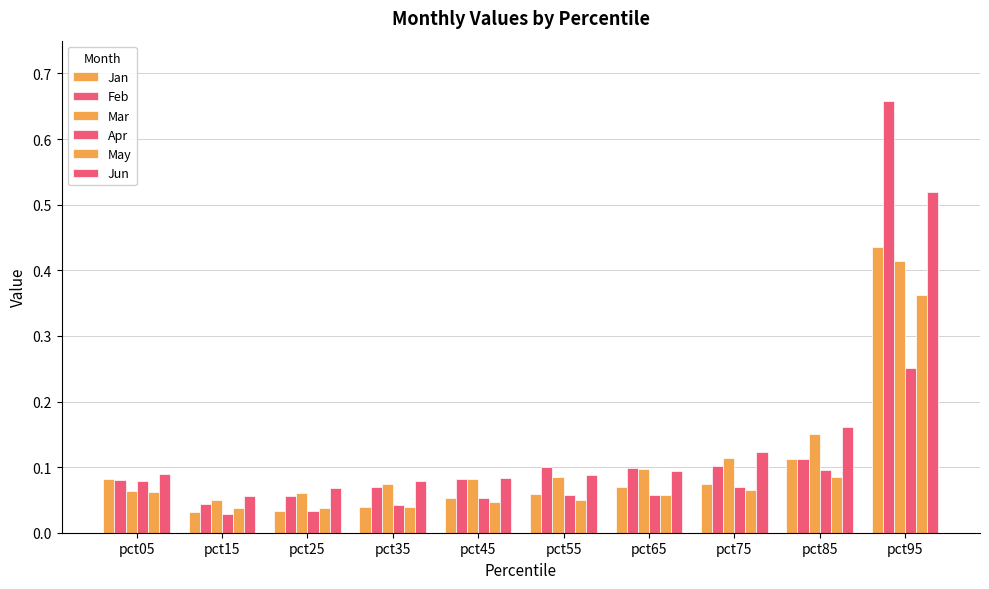

Reading left to right, transcribe all the data shown in this chart.

Jan: pct05=0.1	pct15=0.0	pct25=0.0	pct35=0.0	pct45=0.1	pct55=0.1	pct65=0.1	pct75=0.1	pct85=0.1	pct95=0.4
Feb: pct05=0.1	pct15=0.0	pct25=0.1	pct35=0.1	pct45=0.1	pct55=0.1	pct65=0.1	pct75=0.1	pct85=0.1	pct95=0.7
Mar: pct05=0.1	pct15=0.0	pct25=0.1	pct35=0.1	pct45=0.1	pct55=0.1	pct65=0.1	pct75=0.1	pct85=0.2	pct95=0.4
Apr: pct05=0.1	pct15=0.0	pct25=0.0	pct35=0.0	pct45=0.1	pct55=0.1	pct65=0.1	pct75=0.1	pct85=0.1	pct95=0.3
May: pct05=0.1	pct15=0.0	pct25=0.0	pct35=0.0	pct45=0.0	pct55=0.1	pct65=0.1	pct75=0.1	pct85=0.1	pct95=0.4
Jun: pct05=0.1	pct15=0.1	pct25=0.1	pct35=0.1	pct45=0.1	pct55=0.1	pct65=0.1	pct75=0.1	pct85=0.2	pct95=0.5